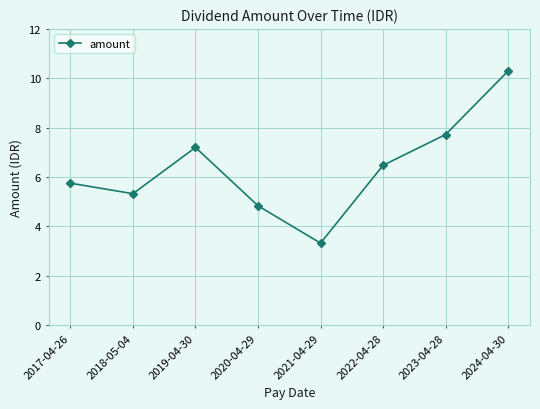

Does the chart have visible grid lines?

Yes